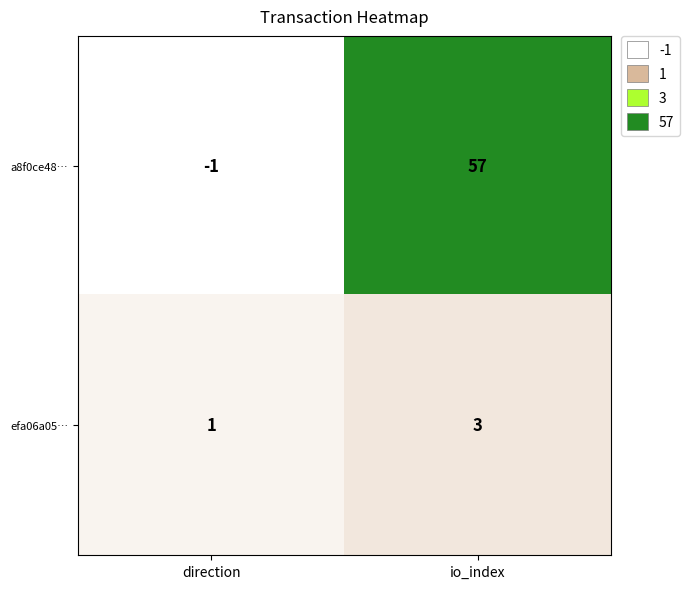

What is the maximum value shown in the chart?

57